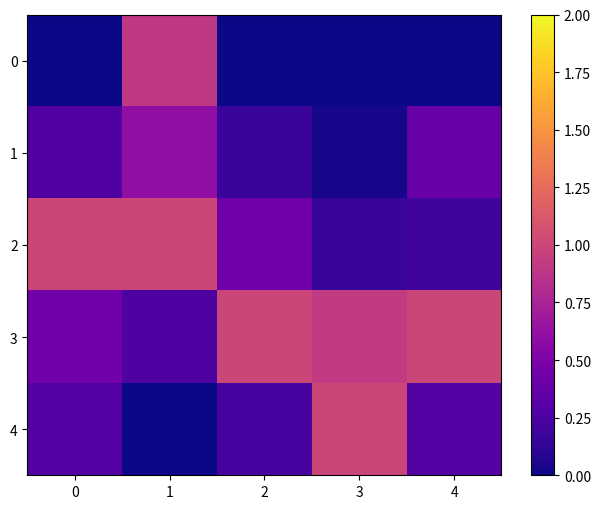

Rank the series at 4 from highest to lowest value.

3, 1, 4, 2, 0